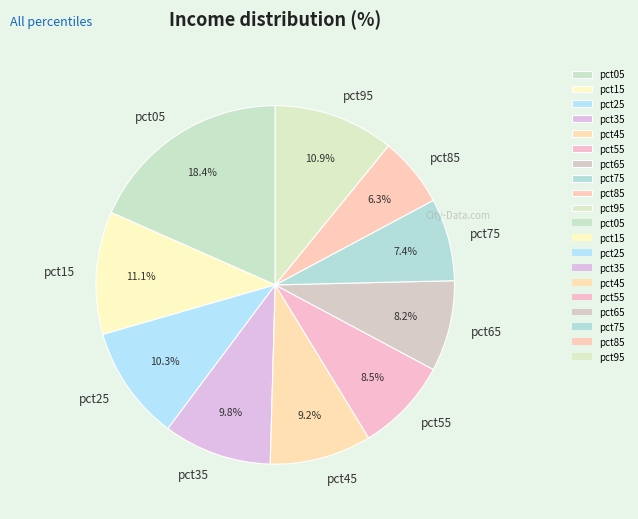

What is the largest slice in the pie chart?

pct05